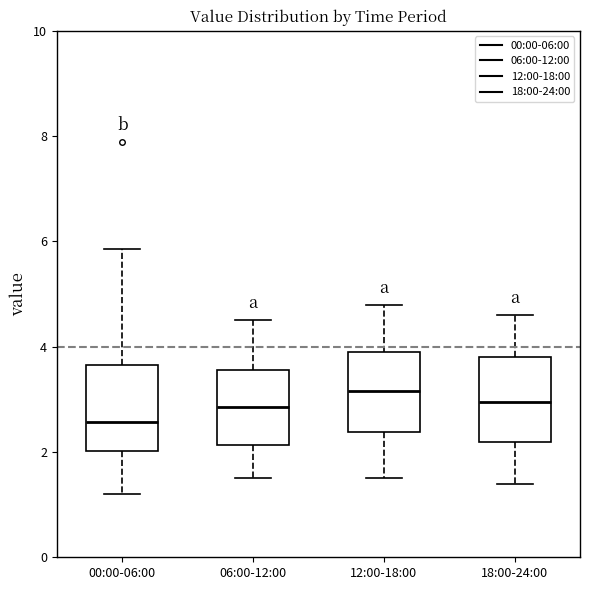

Which box has the lowest median line?

00:00-06:00